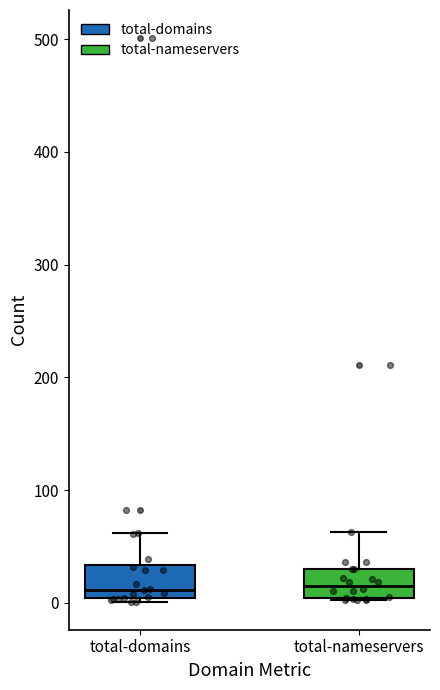

Reading left to right, read every box against the y-axis: the position of its median line, the range the box covers, and the ends of its whiskers. The values are not printed on the chart, so give them approximately, as read against the axis.

total-domains: median 10, box 0 to 30, whiskers 0 to 60
total-nameservers: median 20, box 0 to 30, whiskers 0 to 60